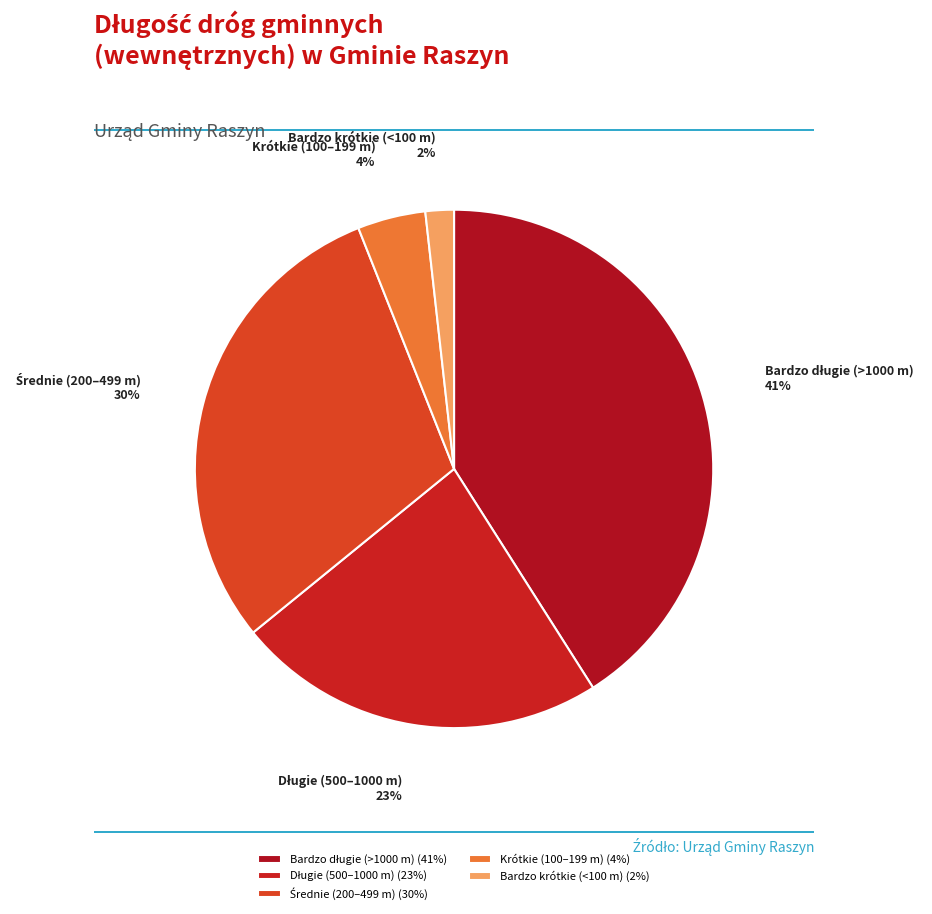

To the nearest percent, what percentage of the pie is Krótkie (100–199 m)?

4%